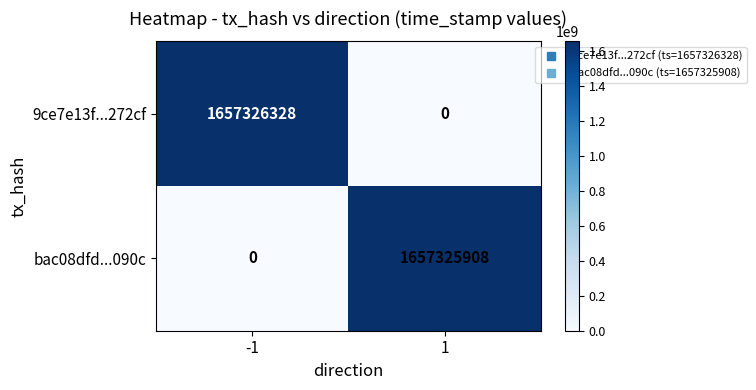

What is the average value of the bac08dfd...090c series?

828662954